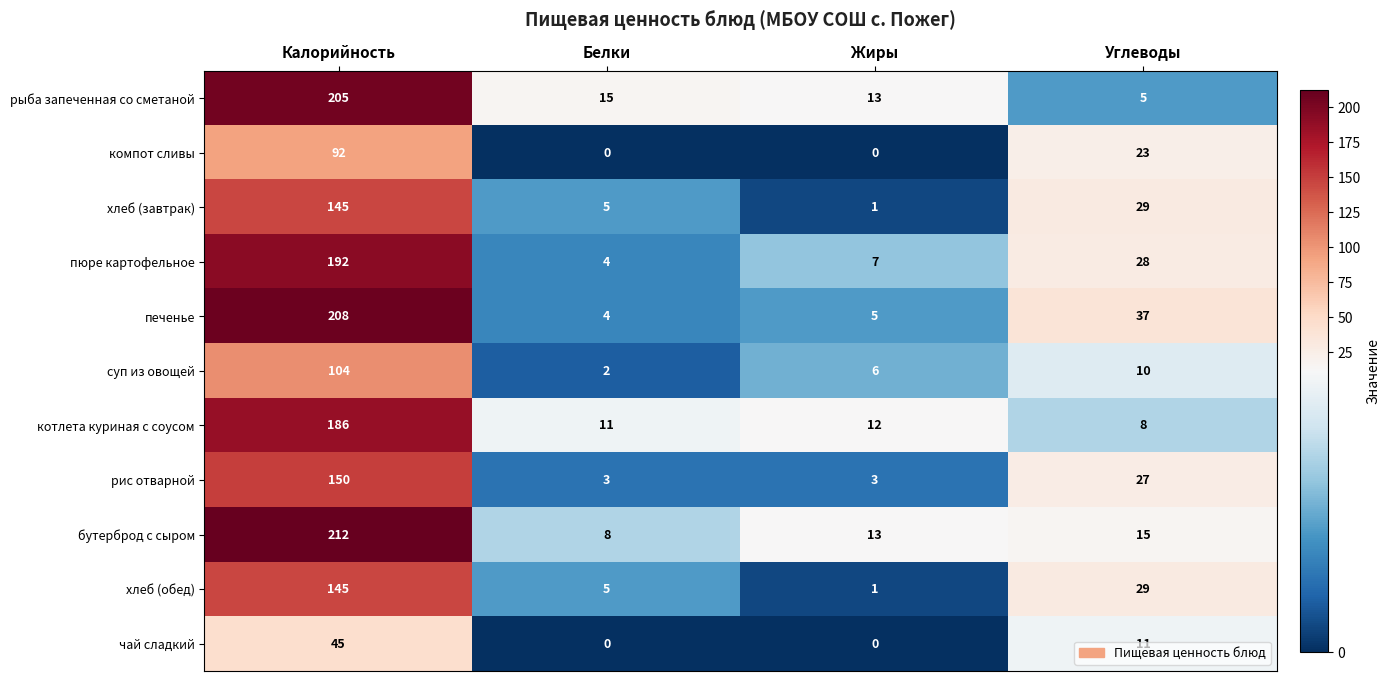

What is the sum of the пюре картофельное values at Углеводы and Белки?

32